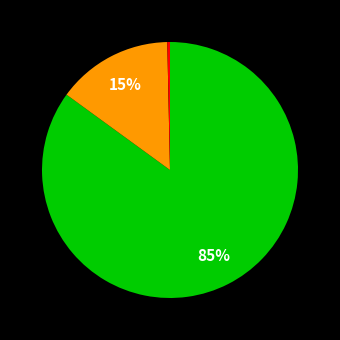

Is there a majority slice in this chart?

Yes